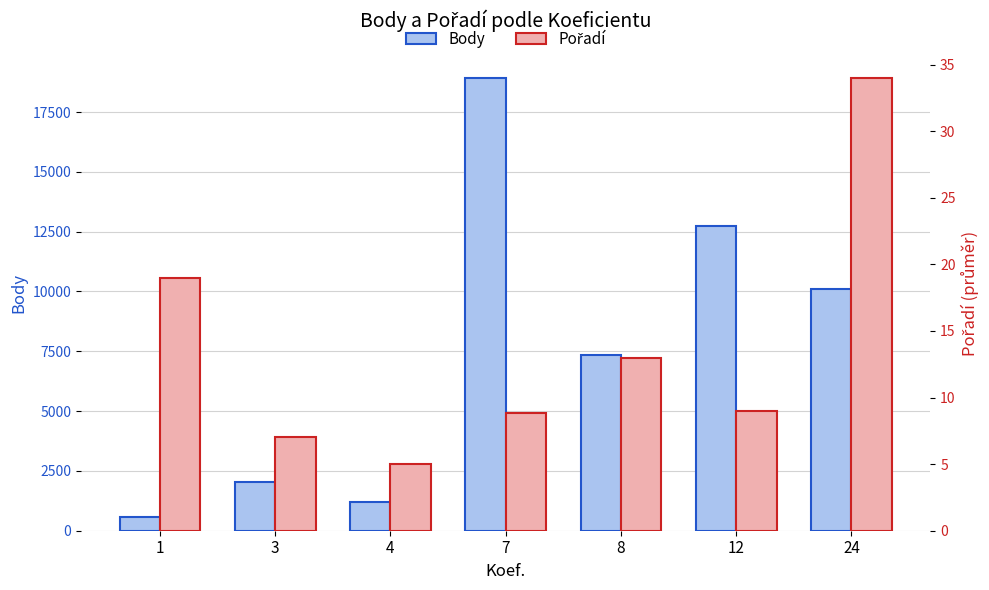

Rank the series by their average value, from highest to lowest.

Body, Pořadí